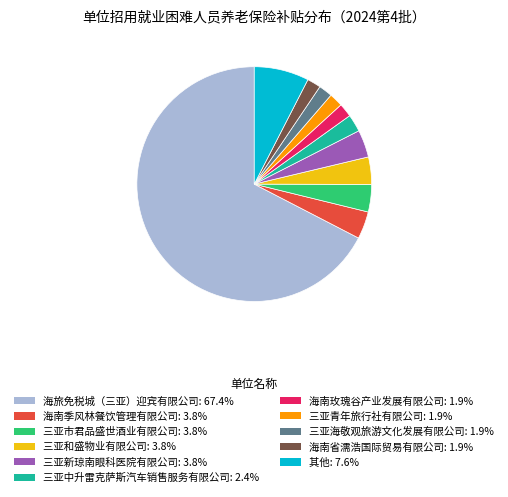

Combined, do 三亚海敬观旅游文化发展有限公司: 1.9% and 三亚青年旅行社有限公司: 1.9% account for over 50%?

No